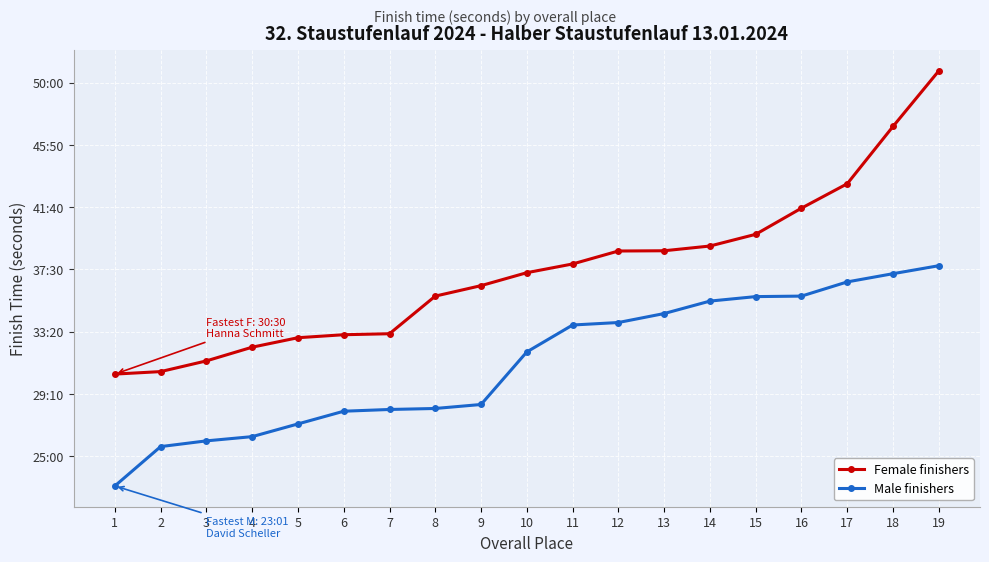

Is the value of Female finishers at 6 greater than the value of Male finishers at 5?

Yes